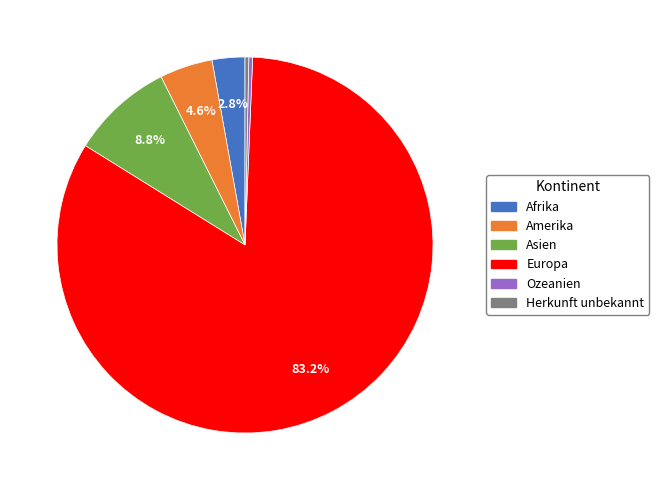

What percentage is the Afrika slice, to the nearest percent?

3%